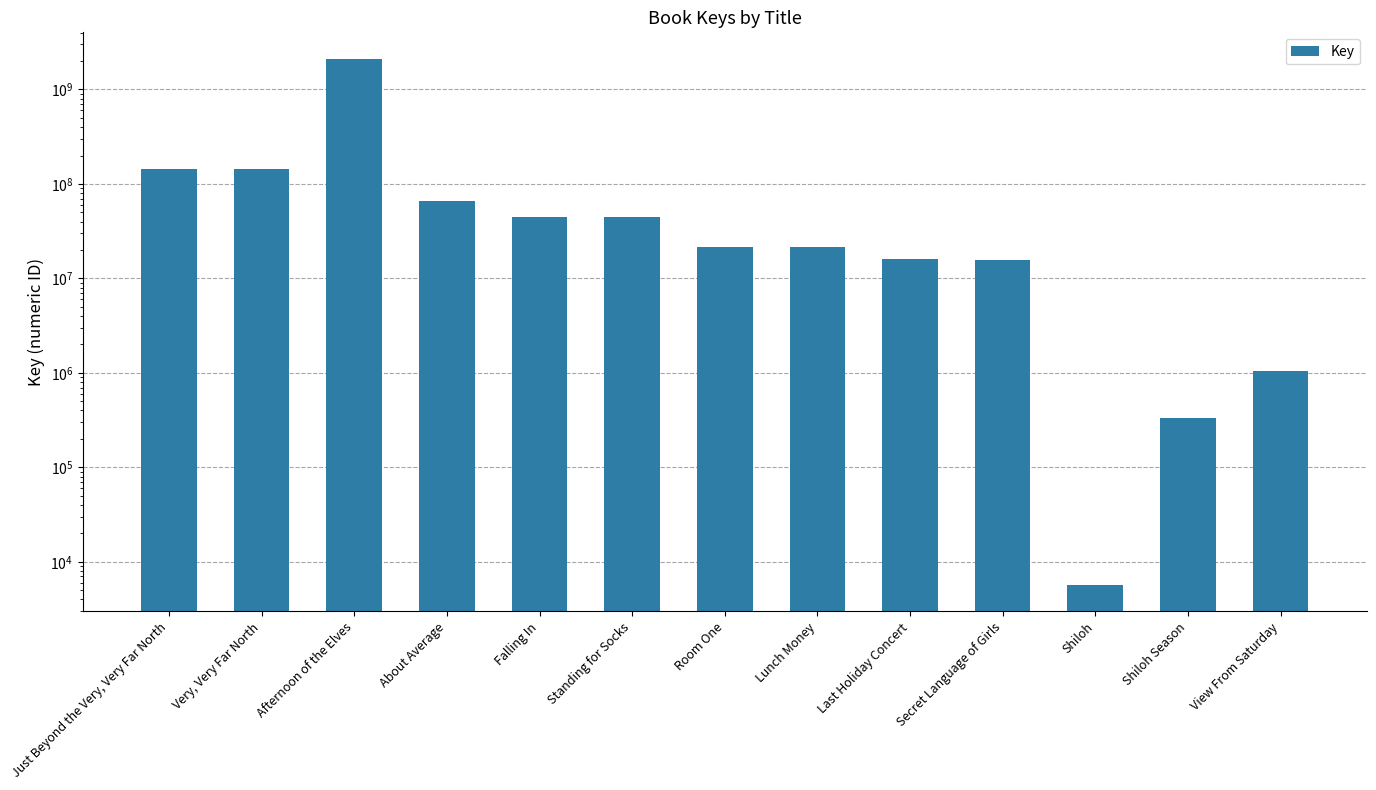

What is the label of the 3rd bar from the right?

Shiloh